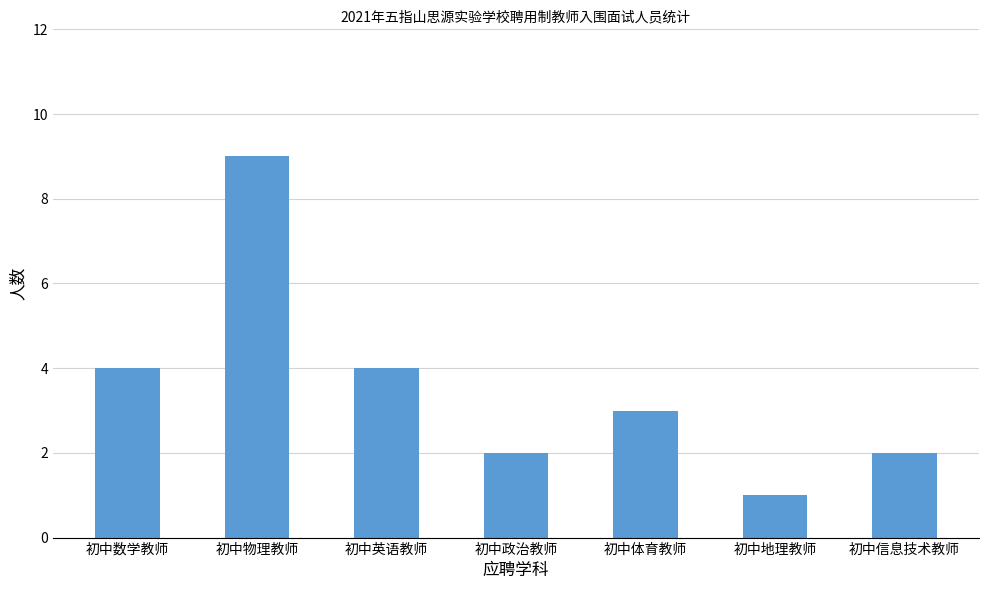

Are the bars horizontal?

No